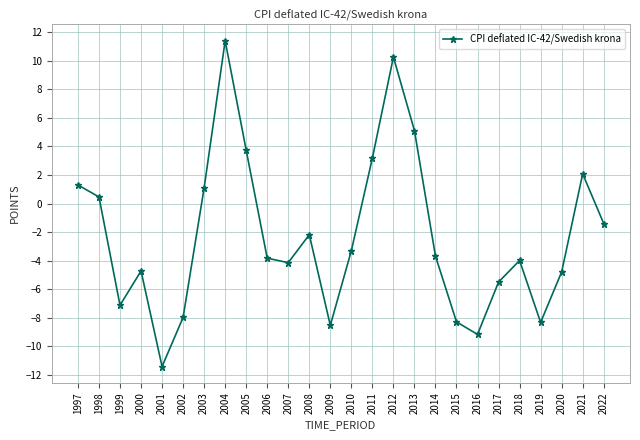

What is the approximate value at 1999?

-7.1